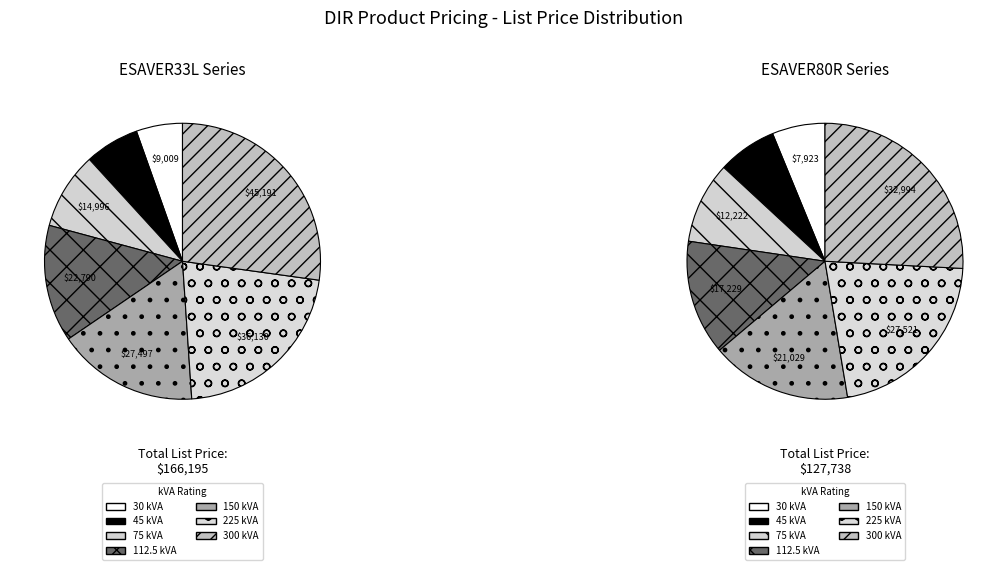

Rank the categories by value from lowest to highest.

ESAVER80R-30, ESAVER80R-45, ESAVER33L-30, ESAVER33L-45, ESAVER80R-75, ESAVER33L-75, ESAVER80R-112.5, ESAVER80R-150, ESAVER33L-112.5, ESAVER33L-150, ESAVER80R-225, ESAVER80R-300, ESAVER33L-225, ESAVER33L-300